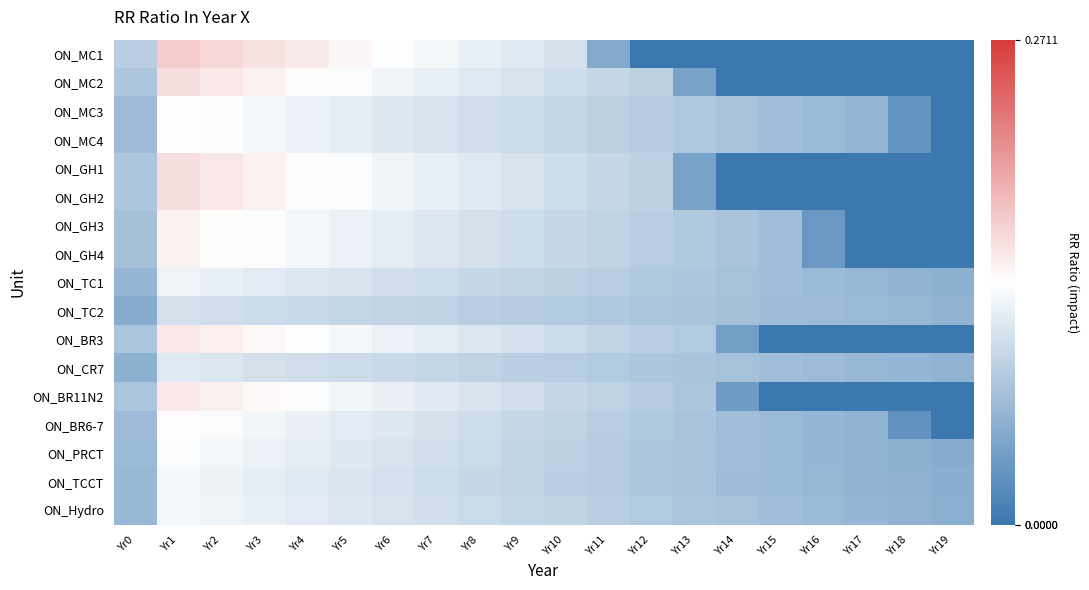

What is the difference between the highest and lowest values at Yr15?

0.1